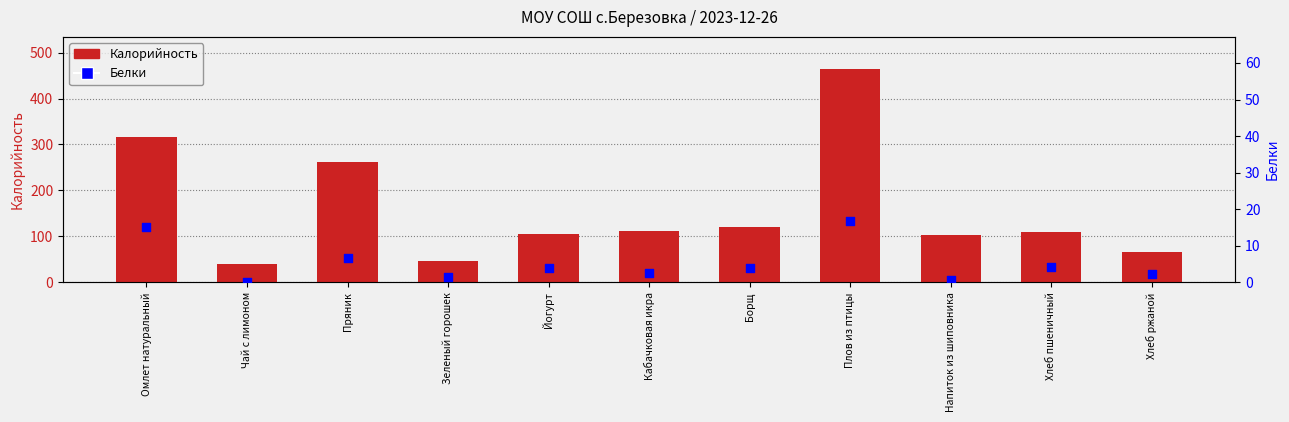

Which series contains the highest Y value?

Калорийность